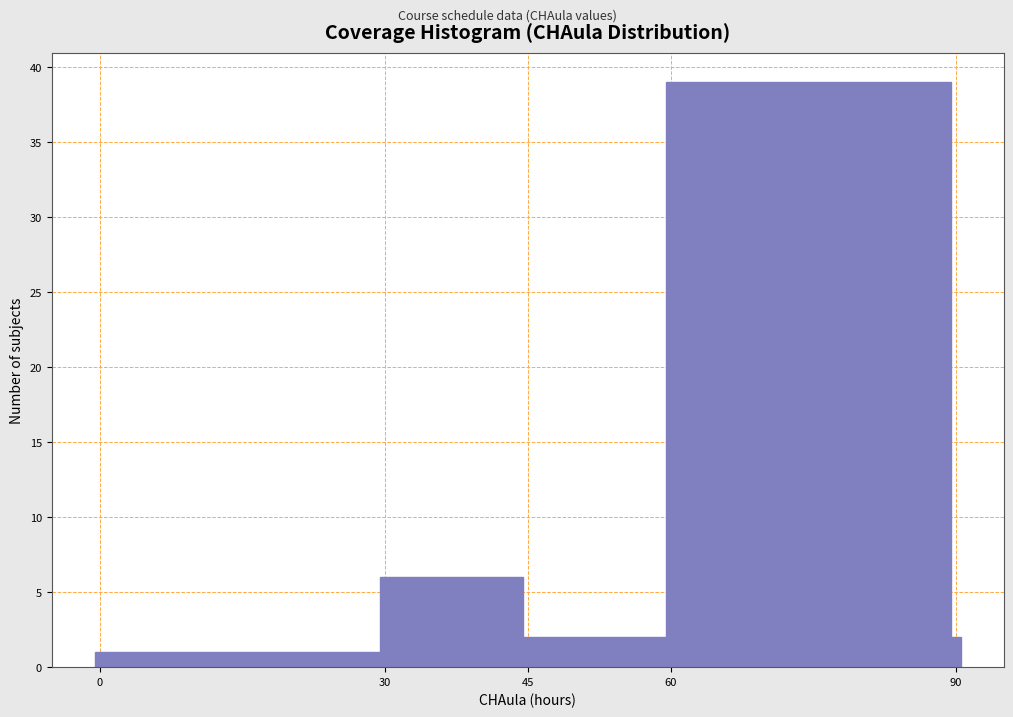

Read against the x-axis, roughly where is the centre of the tallest bar?

74